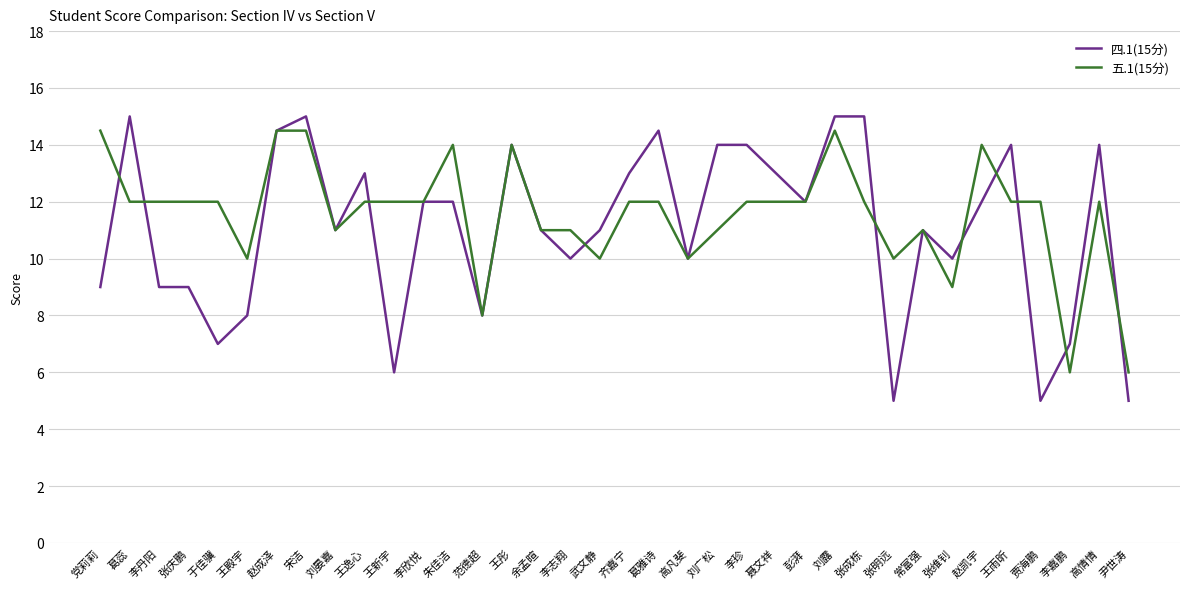

Which series has the largest total across all categories?

五.1(15分)